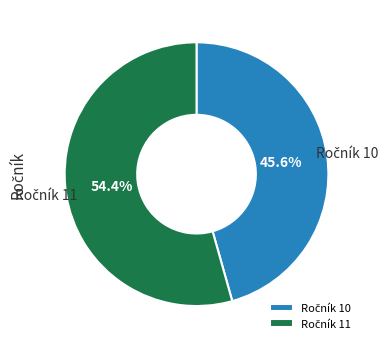

Does any single category account for the majority?

Yes